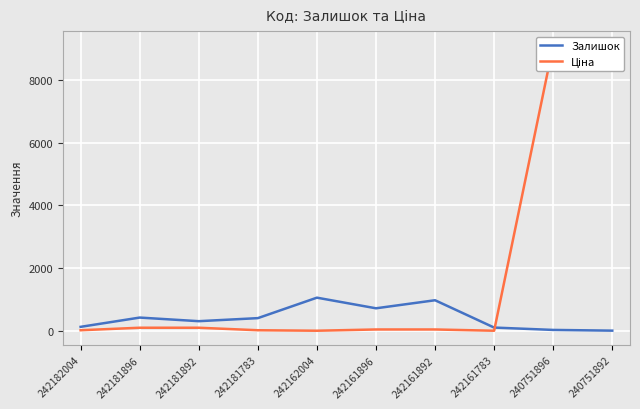

Which series has the largest total across all categories?

Ціна